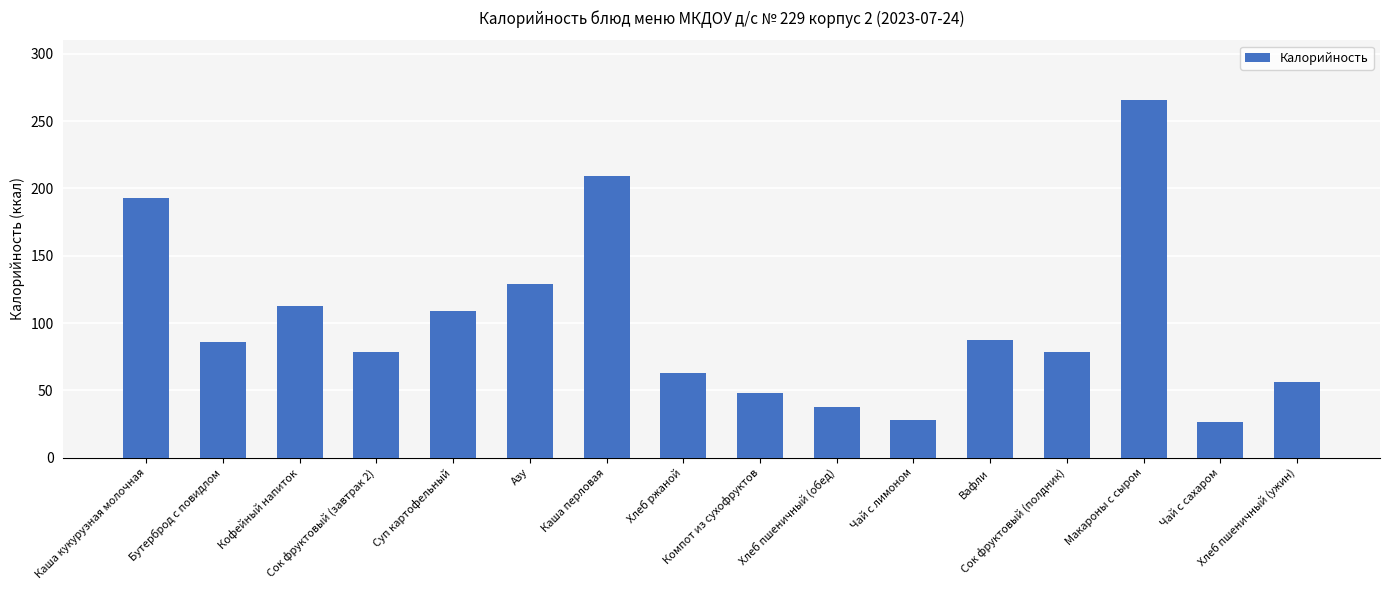

What is the value of the 14th bar from the left?

265.6